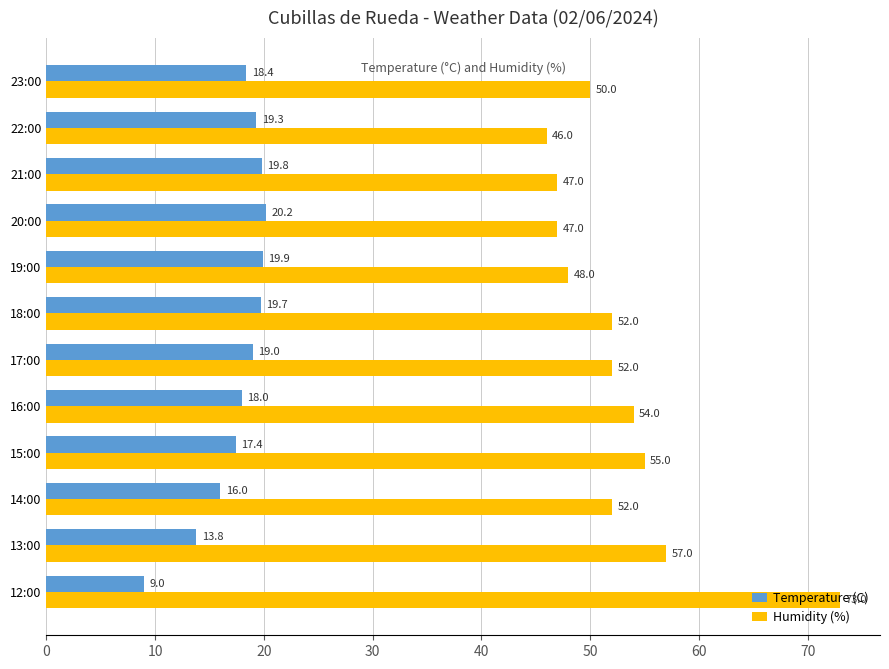

What is the difference between the maximum and minimum values in the Temperature (C) series?

11.2